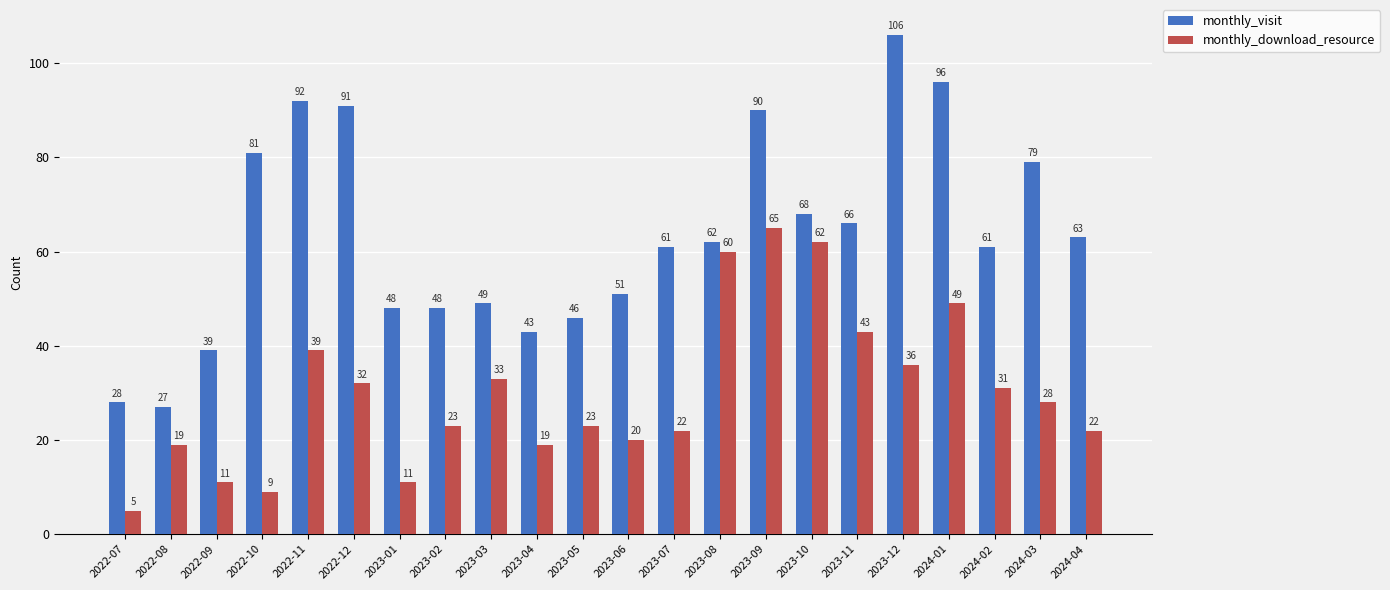

Reading left to right, list all the values displayed in this chart.

monthly_visit: 2022-07=28	2022-08=27	2022-09=39	2022-10=81	2022-11=92	2022-12=91	2023-01=48	2023-02=48	2023-03=49	2023-04=43	2023-05=46	2023-06=51	2023-07=61	2023-08=62	2023-09=90	2023-10=68	2023-11=66	2023-12=106	2024-01=96	2024-02=61	2024-03=79	2024-04=63
monthly_download_resource: 2022-07=5	2022-08=19	2022-09=11	2022-10=9	2022-11=39	2022-12=32	2023-01=11	2023-02=23	2023-03=33	2023-04=19	2023-05=23	2023-06=20	2023-07=22	2023-08=60	2023-09=65	2023-10=62	2023-11=43	2023-12=36	2024-01=49	2024-02=31	2024-03=28	2024-04=22